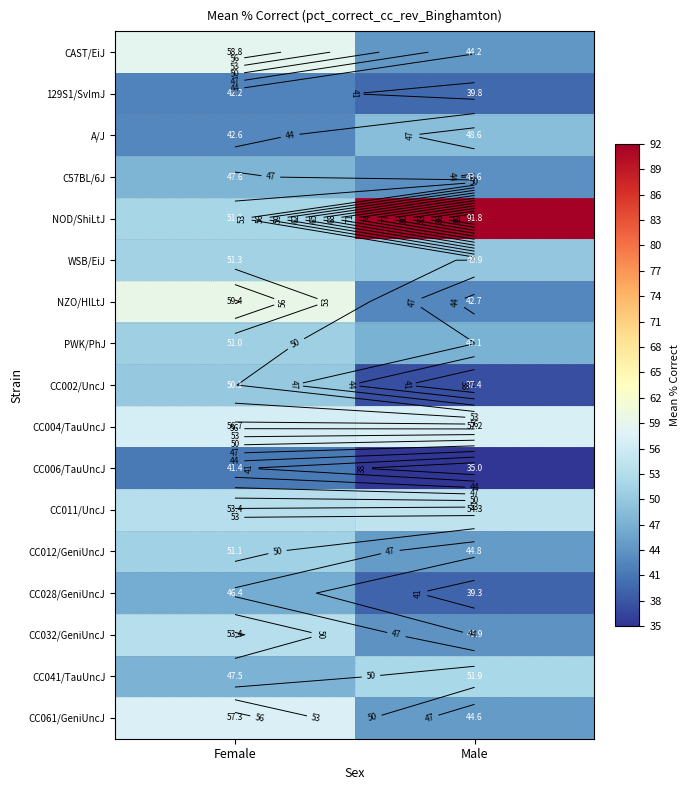

Is the value of CAST/EiJ at Male greater than the value of CC032/GeniUncJ at Female?

No